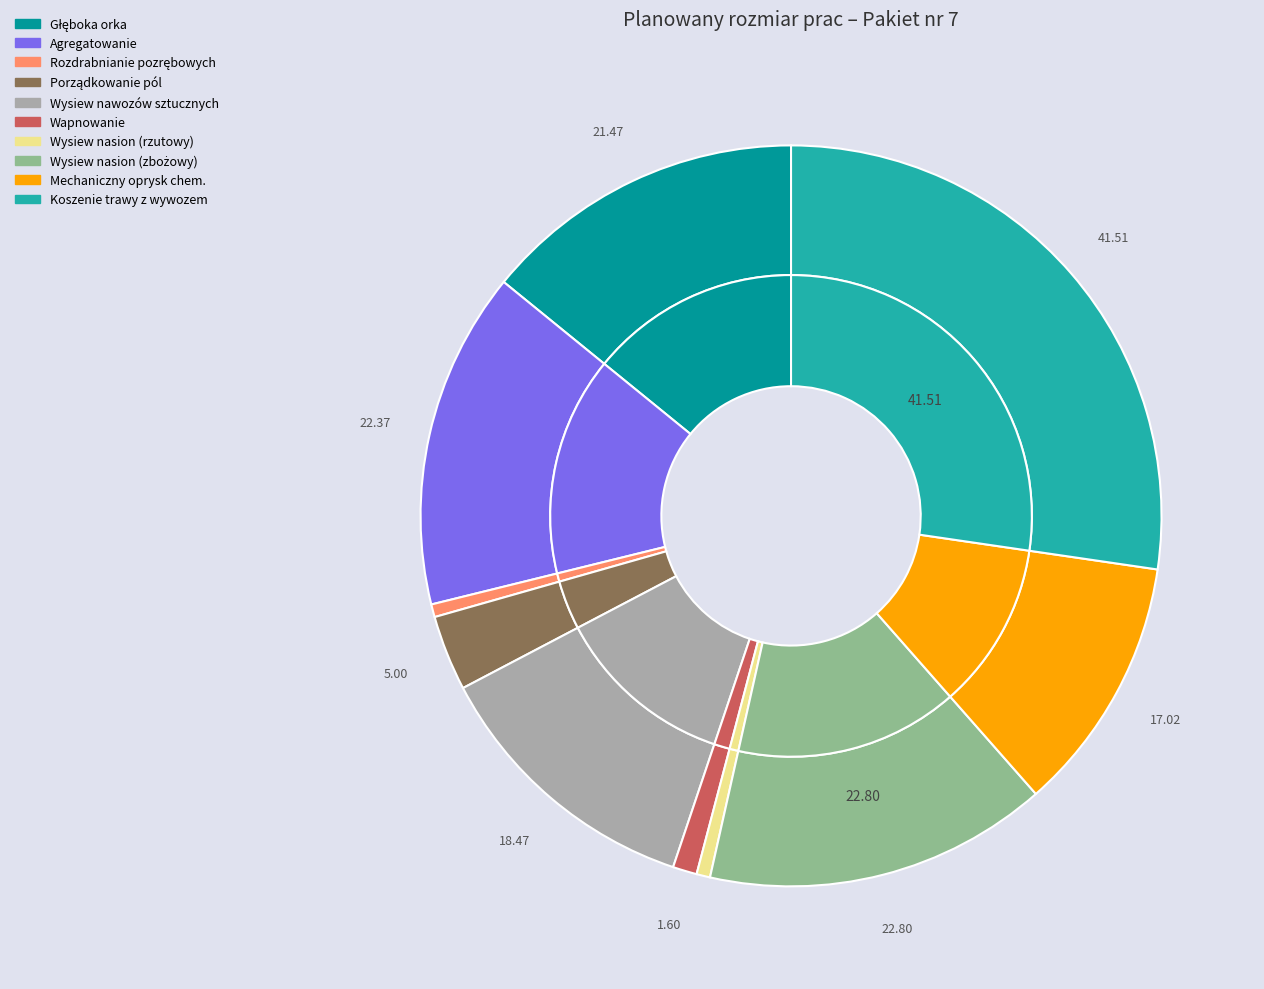

What percentage is the ŁR-OPRYSK slice, to the nearest percent?

11%